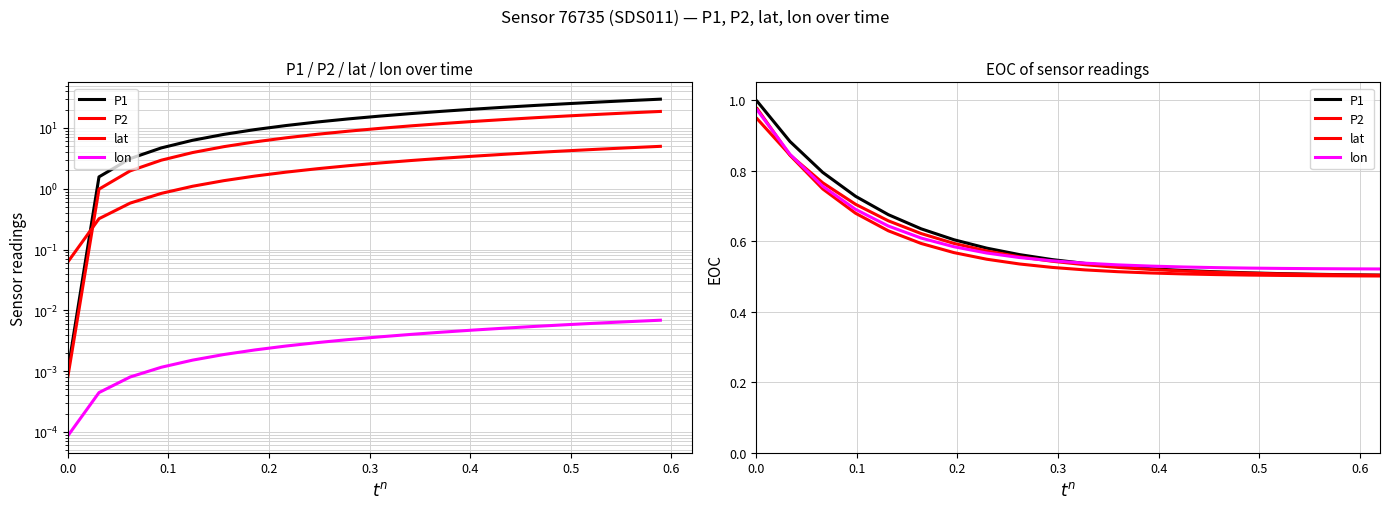

The lat series shows 0.2 at 13. True or false?

False